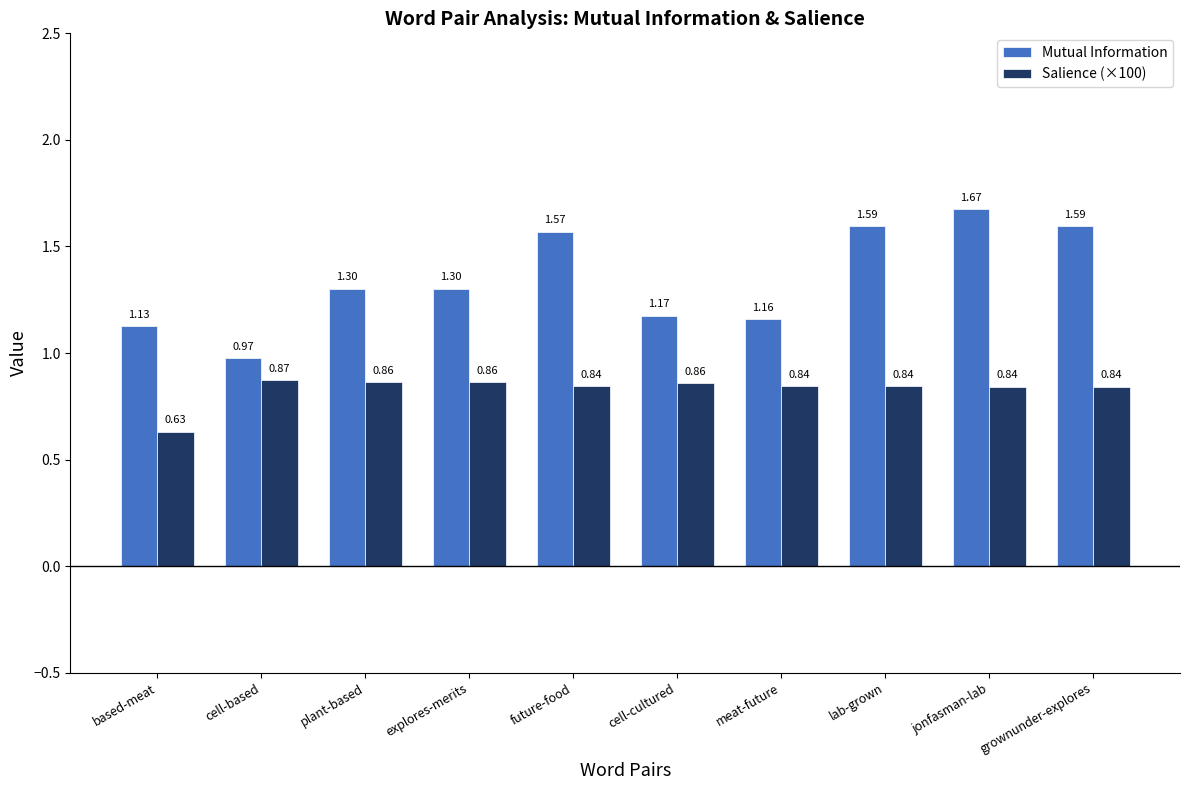

At which label does Mutual Information reach its peak?

jonfasman-lab